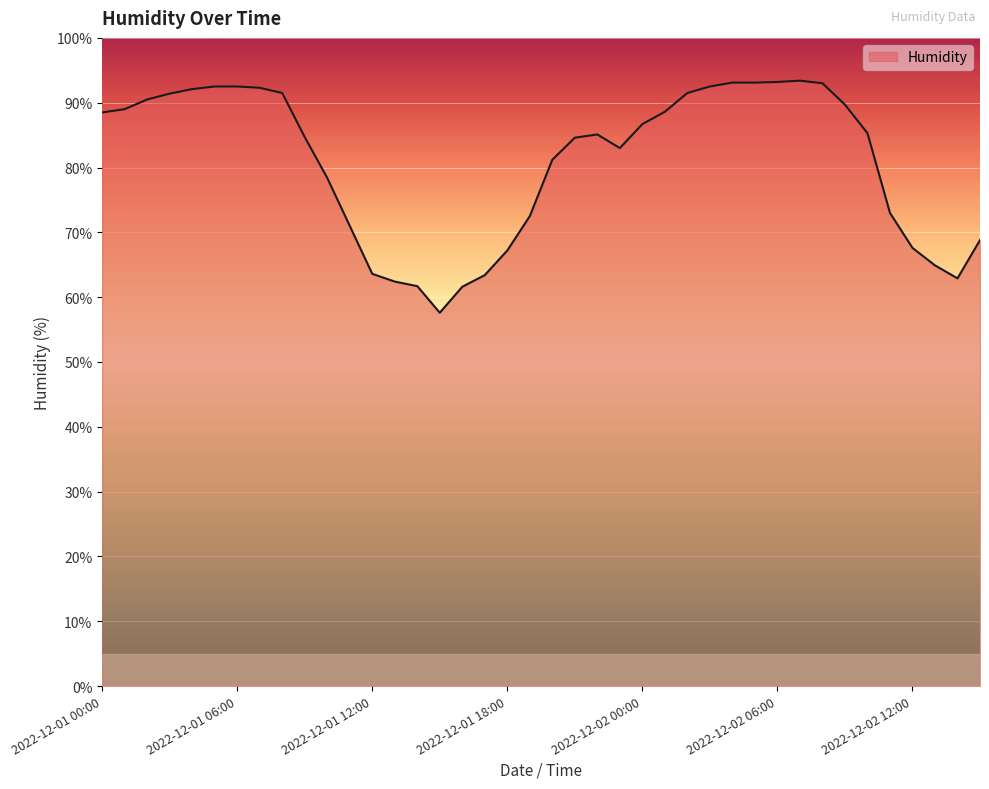

What is the maximum value shown in the chart?

93.4